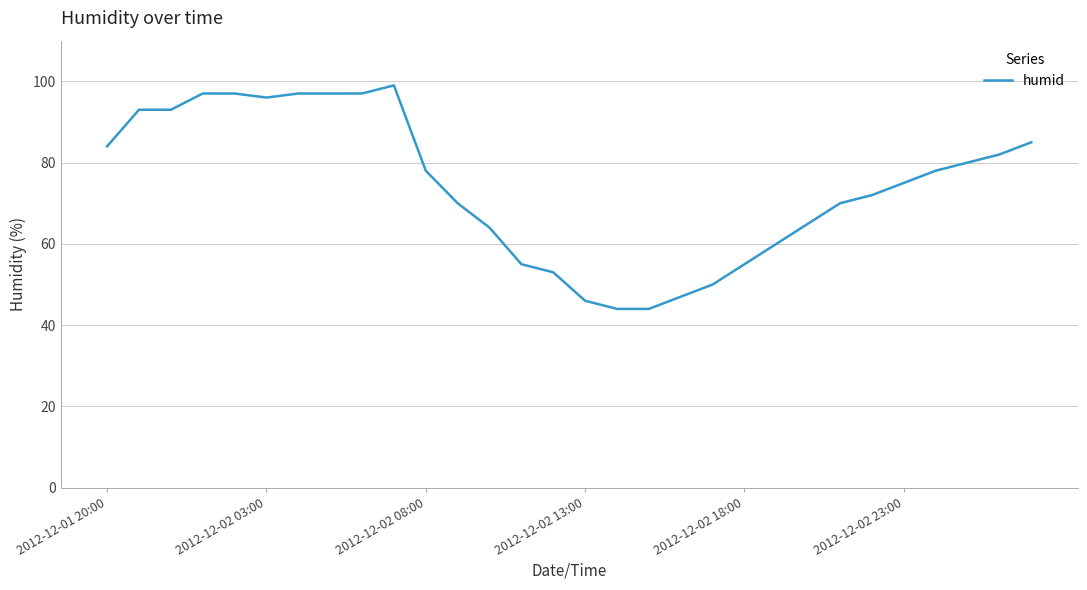

What is the maximum value shown in the chart?

99